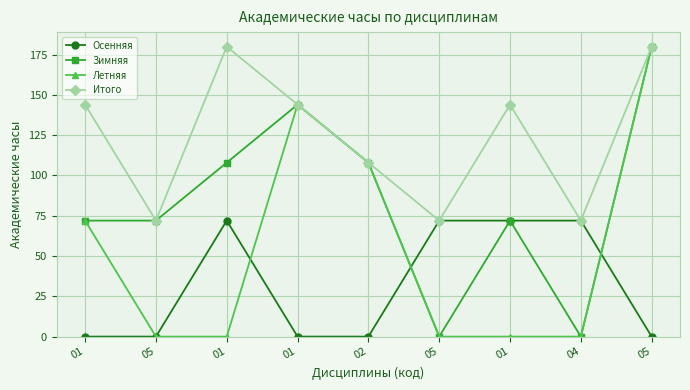

How many lines are shown in the chart?

4